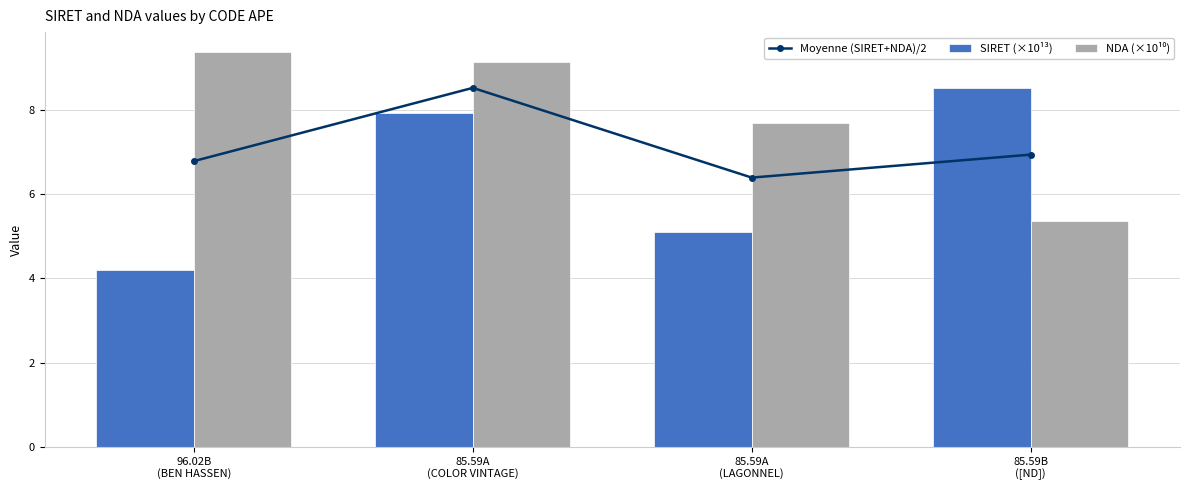

List the labels in order of SIRET (×10¹³) value, largest first.

85.59B
([ND]), 85.59A
(COLOR VINTAGE), 85.59A
(LAGONNEL), 96.02B
(BEN HASSEN)